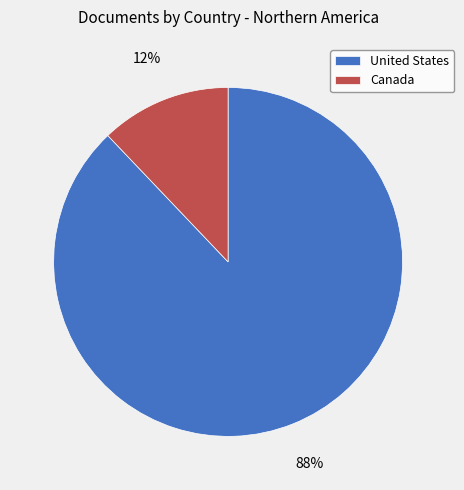

What is the largest slice in the pie chart?

United States